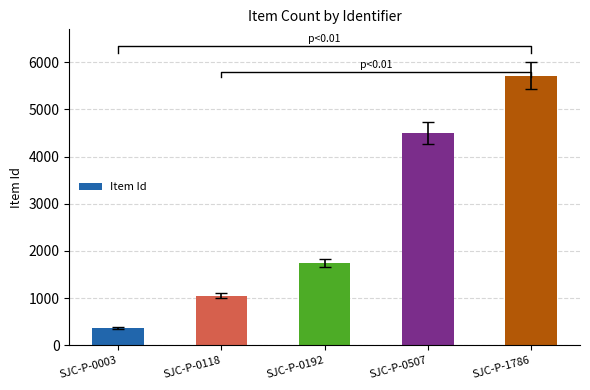

Count the number of data series in this chart.

1